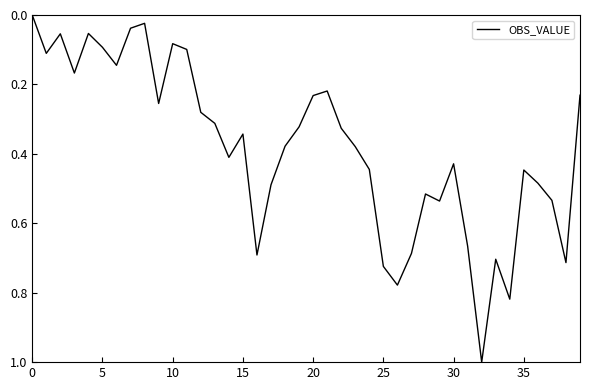

What is the difference between the maximum and minimum values?

1.0